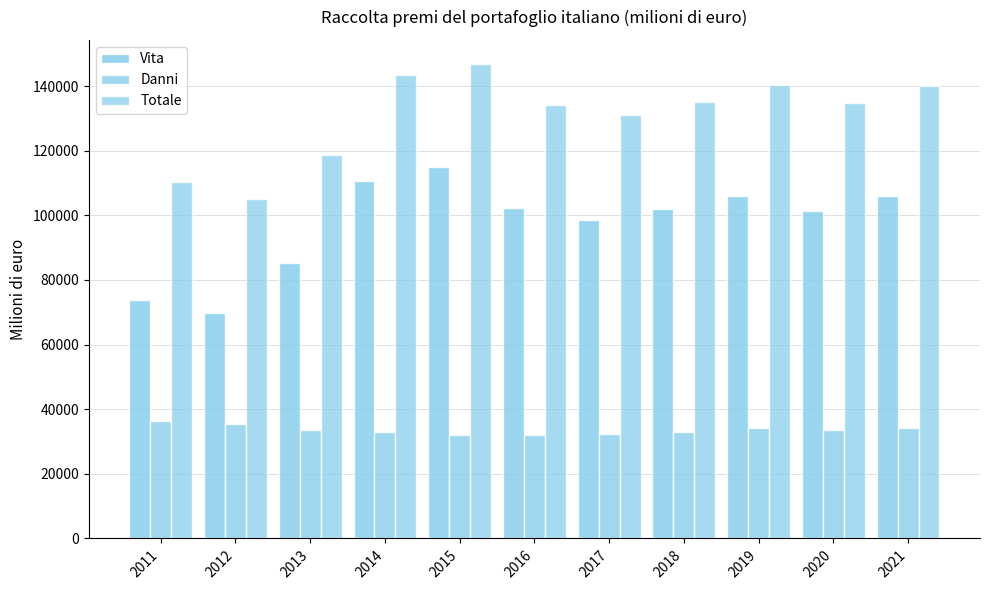

What is the approximate value of Totale at 2018?

135145